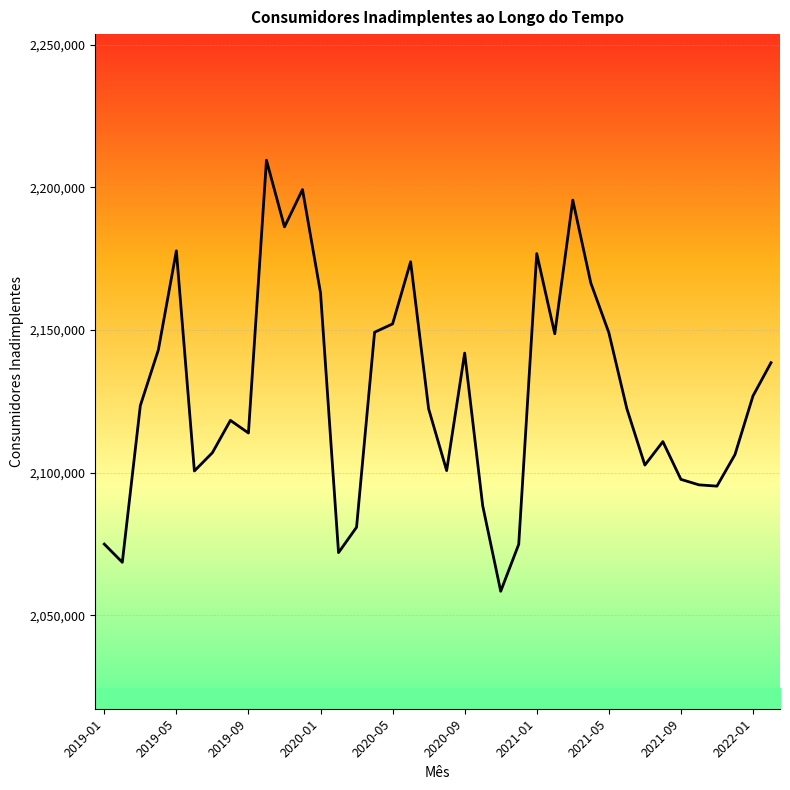

What position from the left is 33?

34